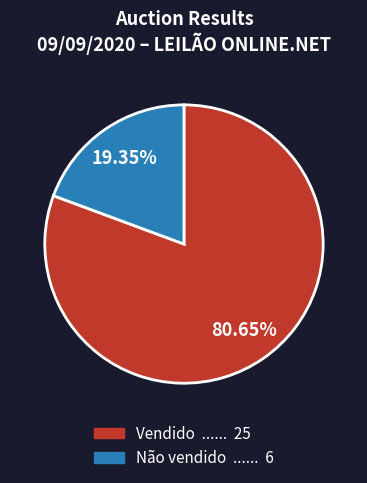

Do Não vendido and Vendido together represent more than half of the pie?

Yes